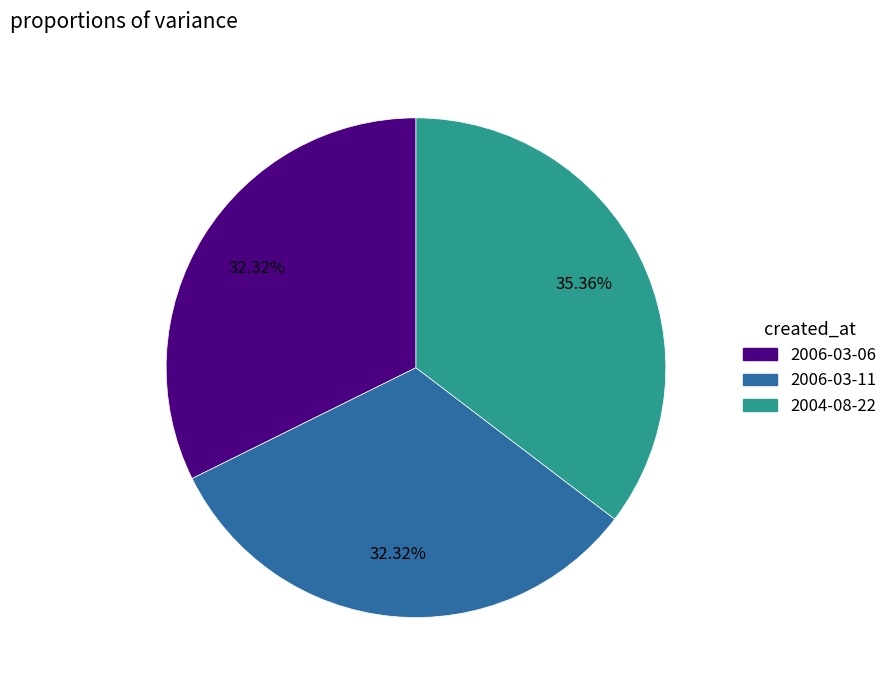

To the nearest percent, what percentage of the pie is 2006-03-06?

32%